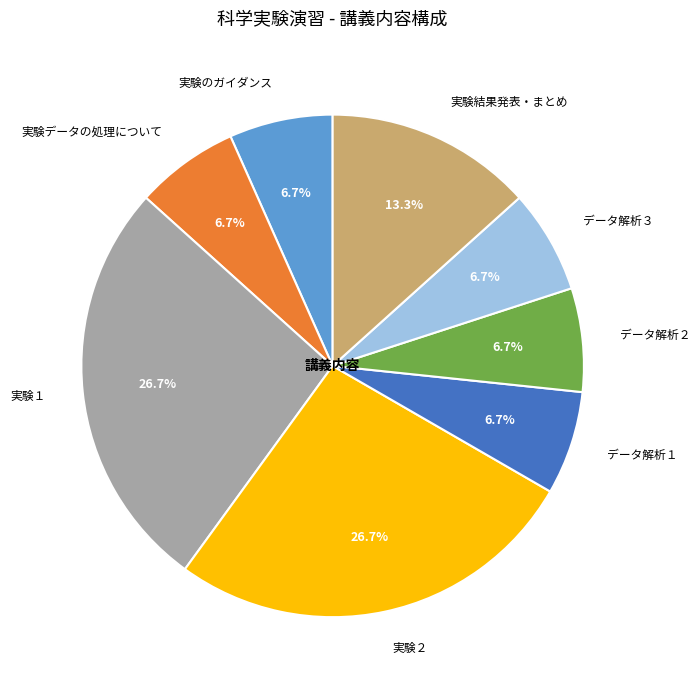

How many segments does this pie chart have?

8